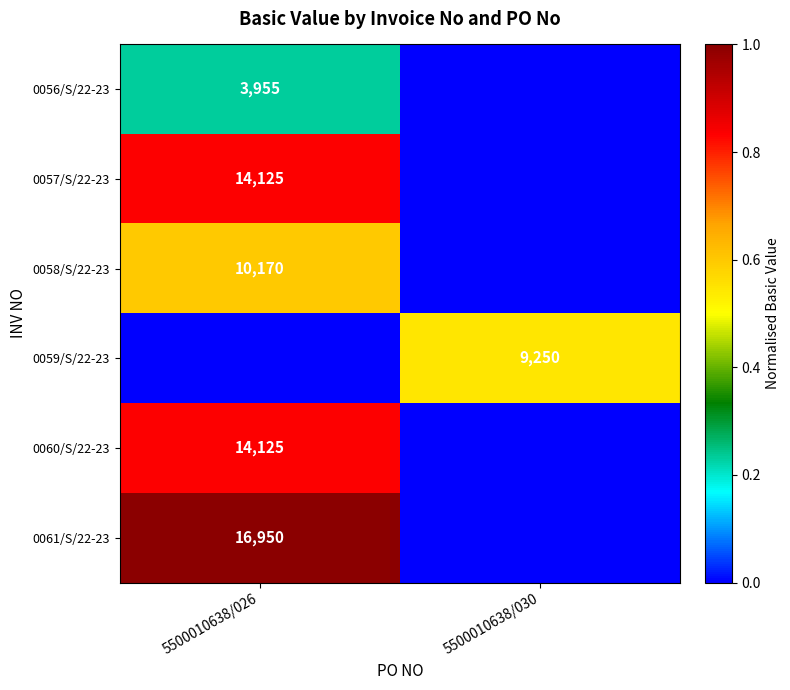

Is it true that 0059/S/22-23 equals 6442 at 5500010638/030?

False